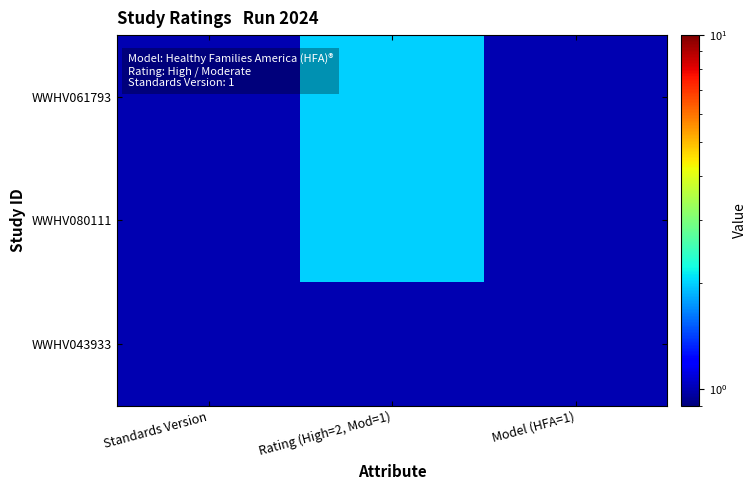

Reading left to right, list all the values displayed in this chart.

WWHV061793: Standards Version=1	Rating (High=2, Mod=1)=2	Model (HFA=1)=1
WWHV080111: Standards Version=1	Rating (High=2, Mod=1)=2	Model (HFA=1)=1
WWHV043933: Standards Version=1	Rating (High=2, Mod=1)=1	Model (HFA=1)=1